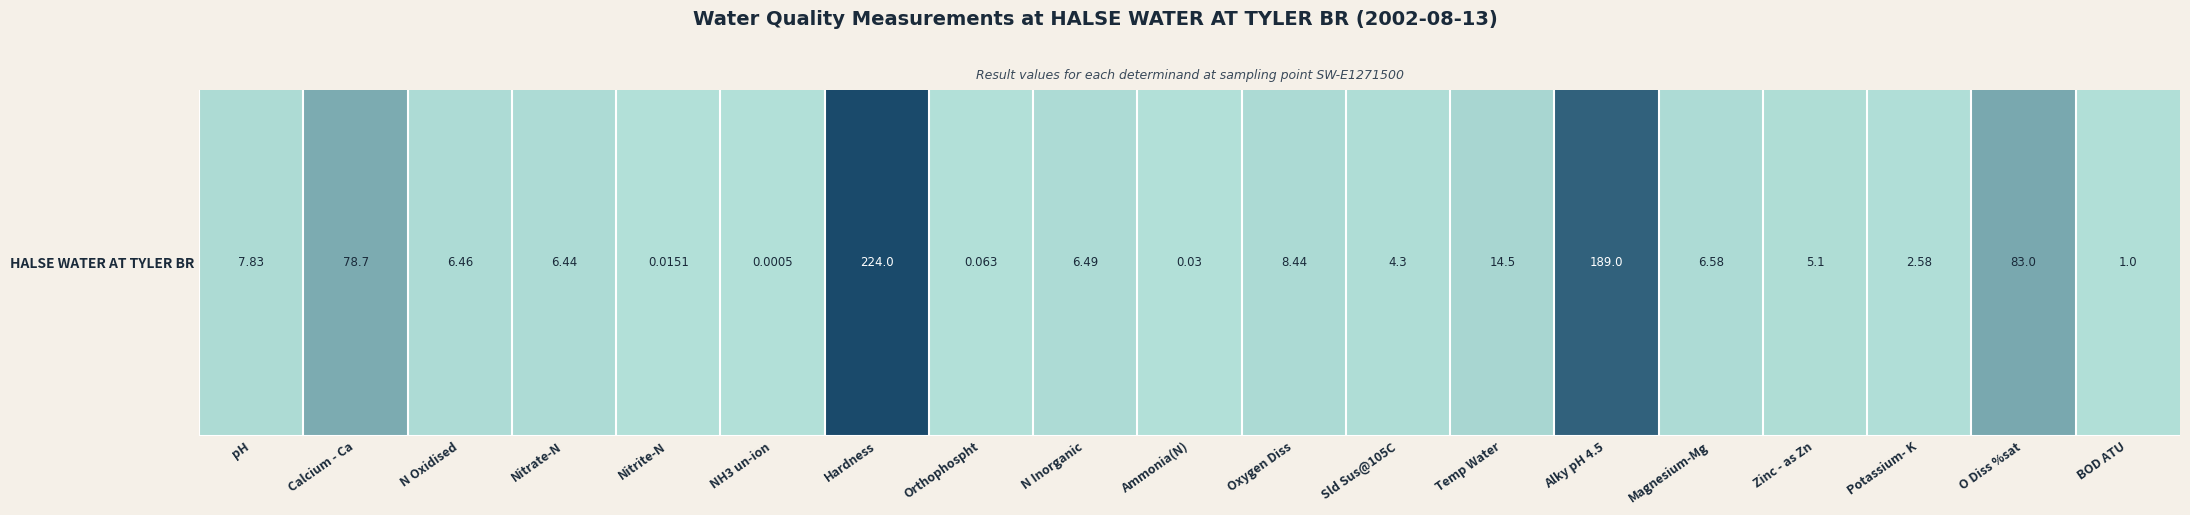

The value at Potassium- K is 3.8. True or false?

False